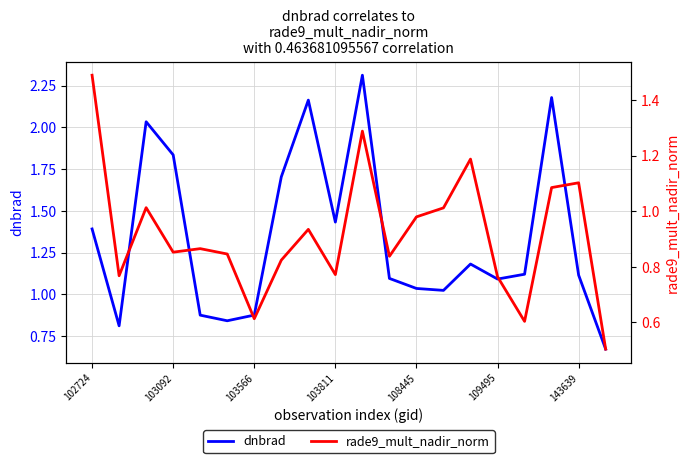

How many series are shown in this chart?

2